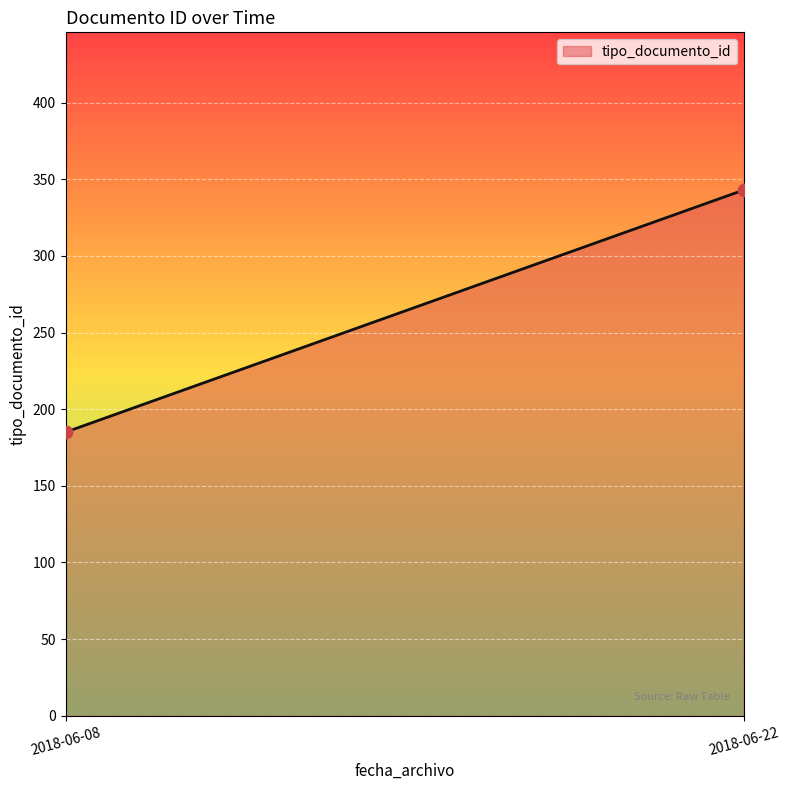

What is the range of Y values (max minus min)?

158